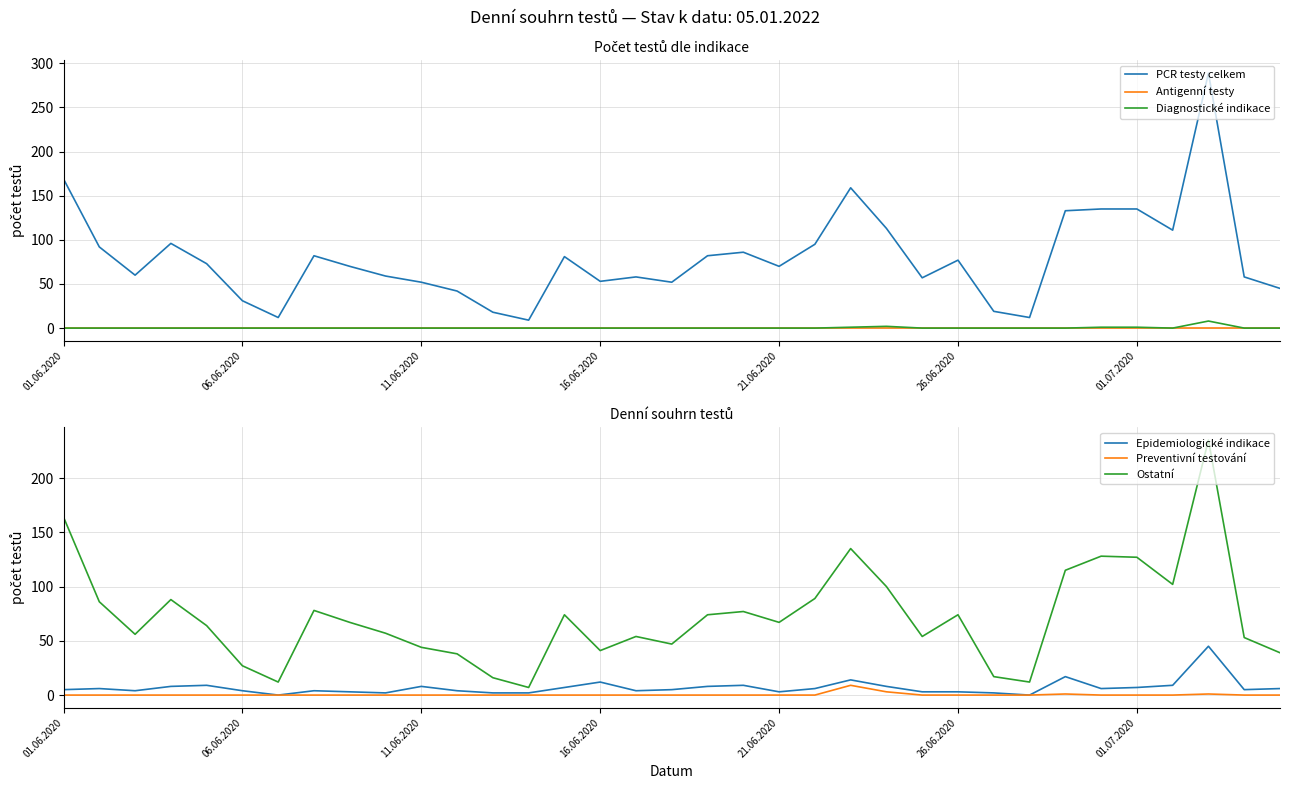

Where is PCR testy celkem nearest to the value 149?

22